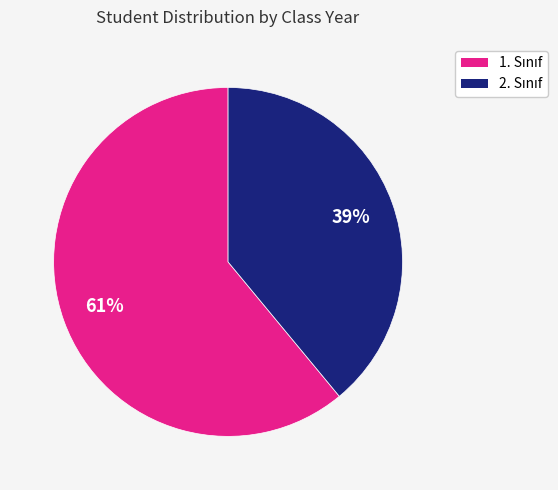

Count the number of slices in the pie.

2